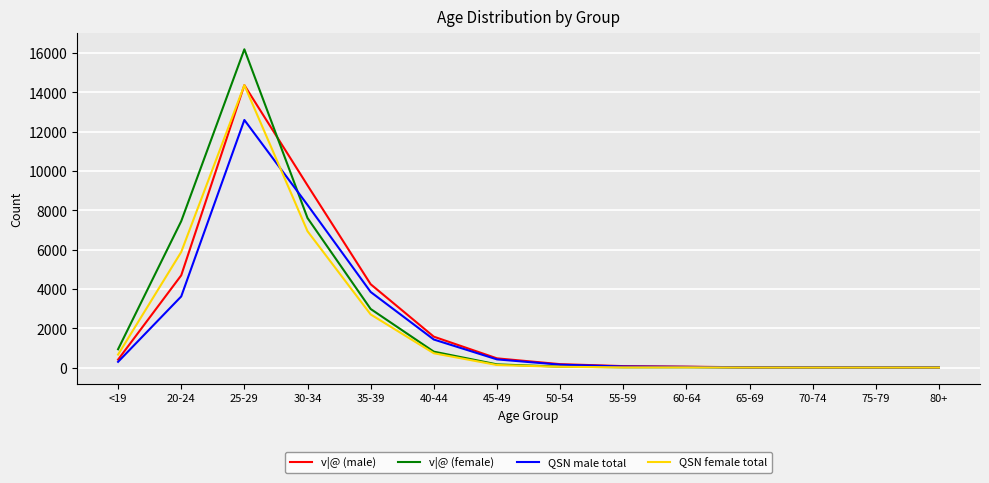

Which category has the highest value across all series?

25-29